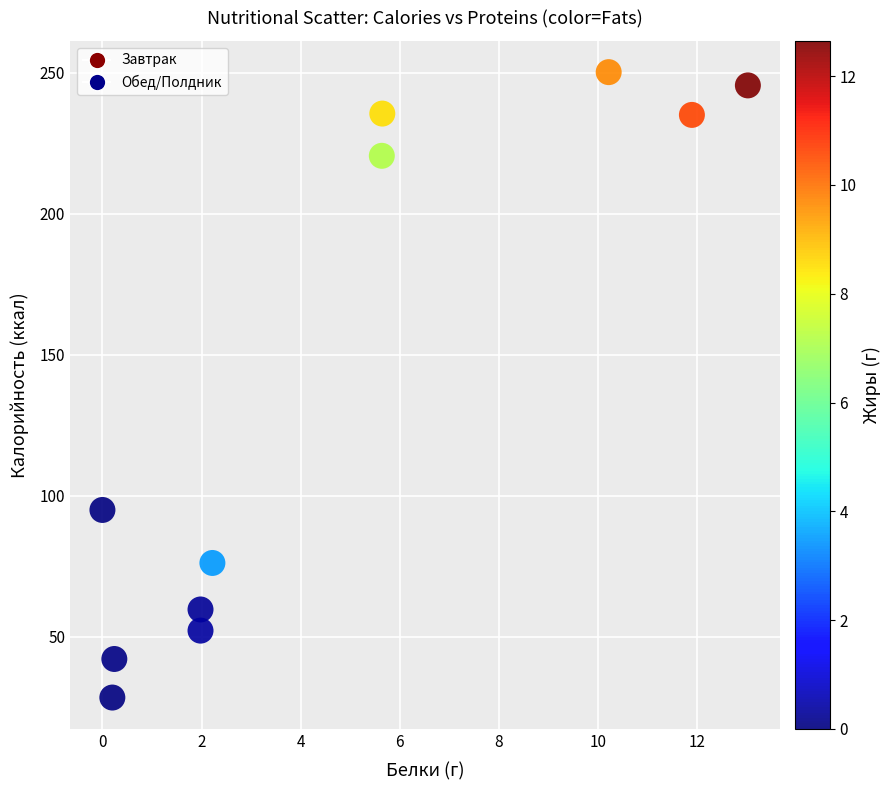

What is the average X value?

4.8